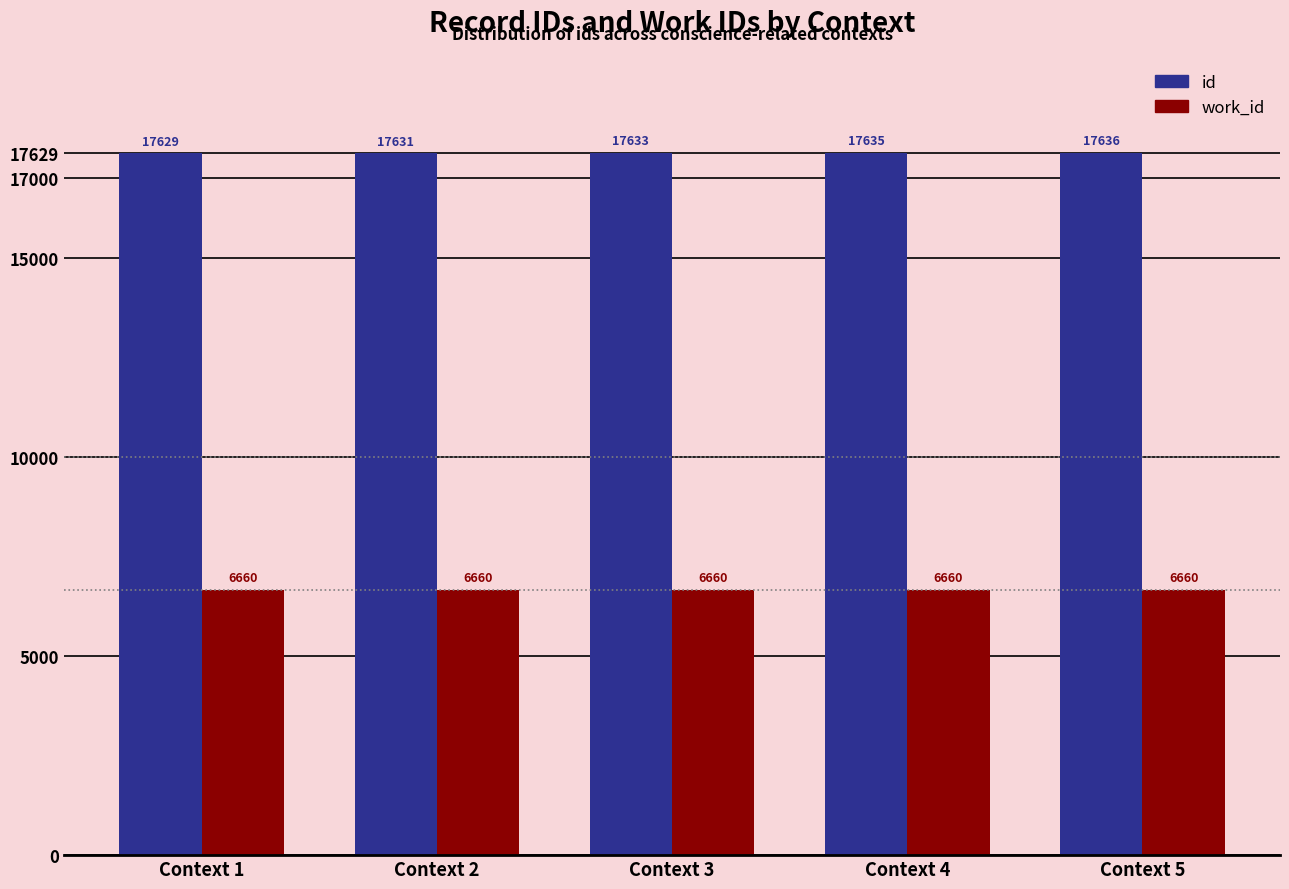

At Context 4, list the series in order from smallest to largest.

work_id, id